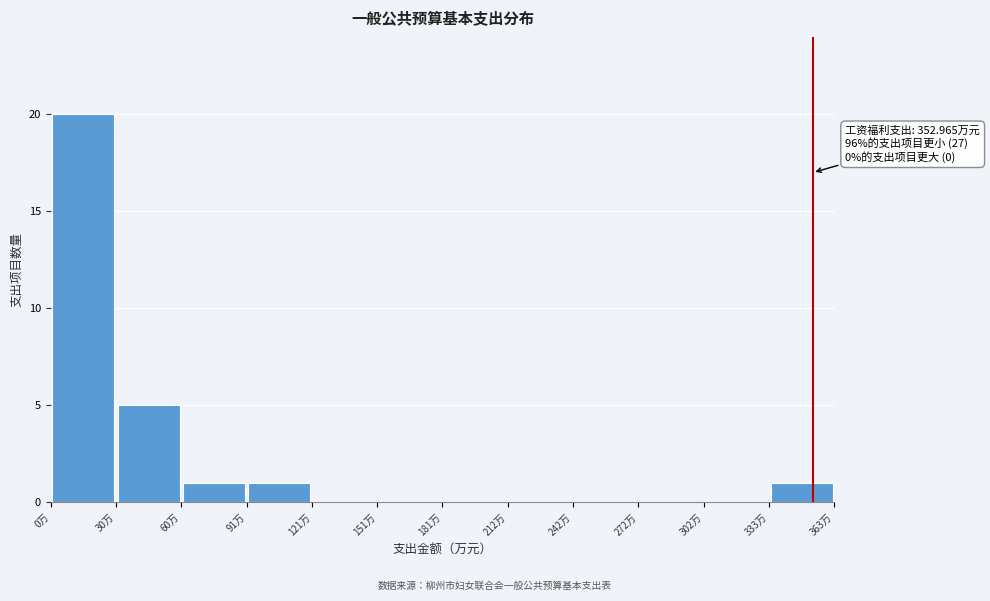

Which range on the x-axis has the tallest bar?

0 to 30